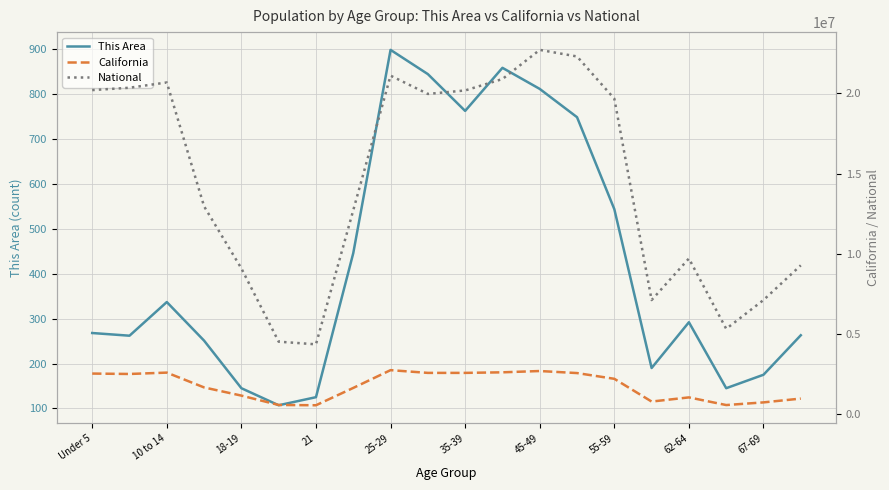

The This Area series shows 175 at 67-69. True or false?

True